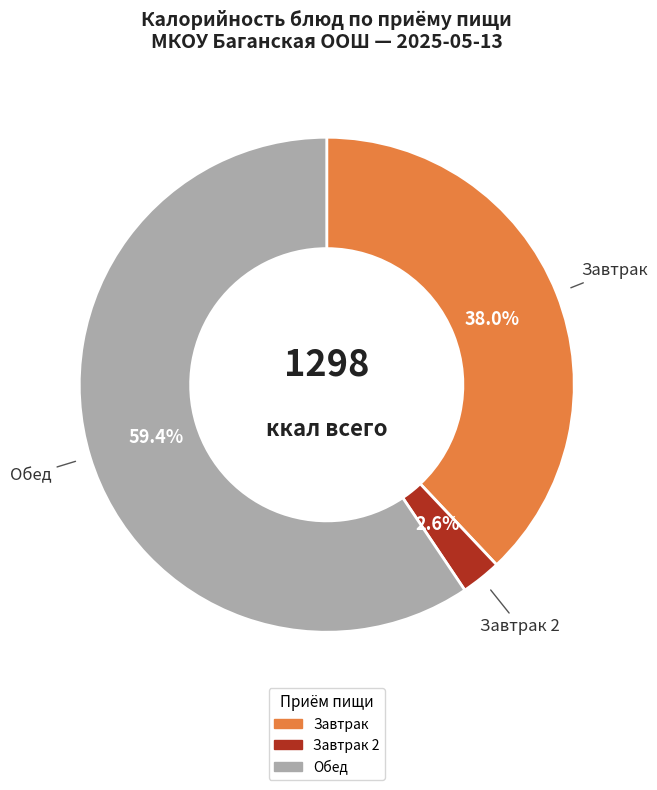

Is there a majority slice in this chart?

Yes